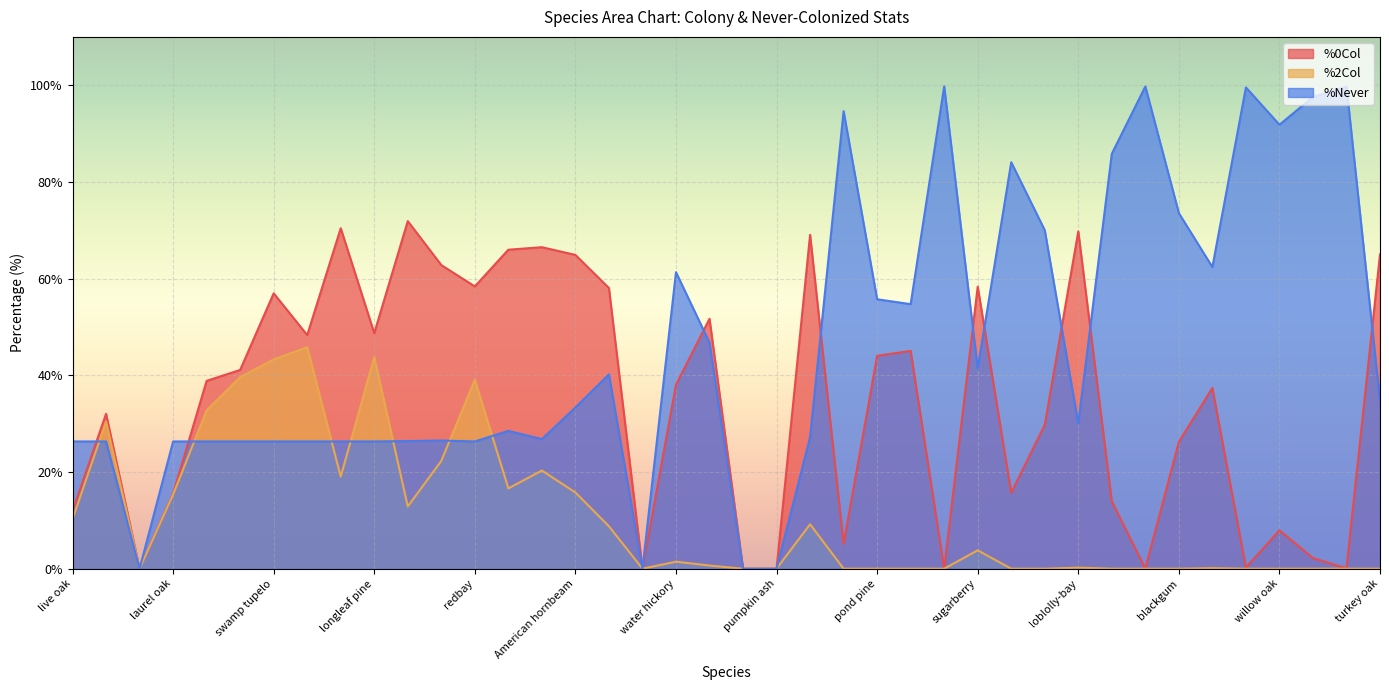

At which category is the sum across all series the highest?

swamp tupelo